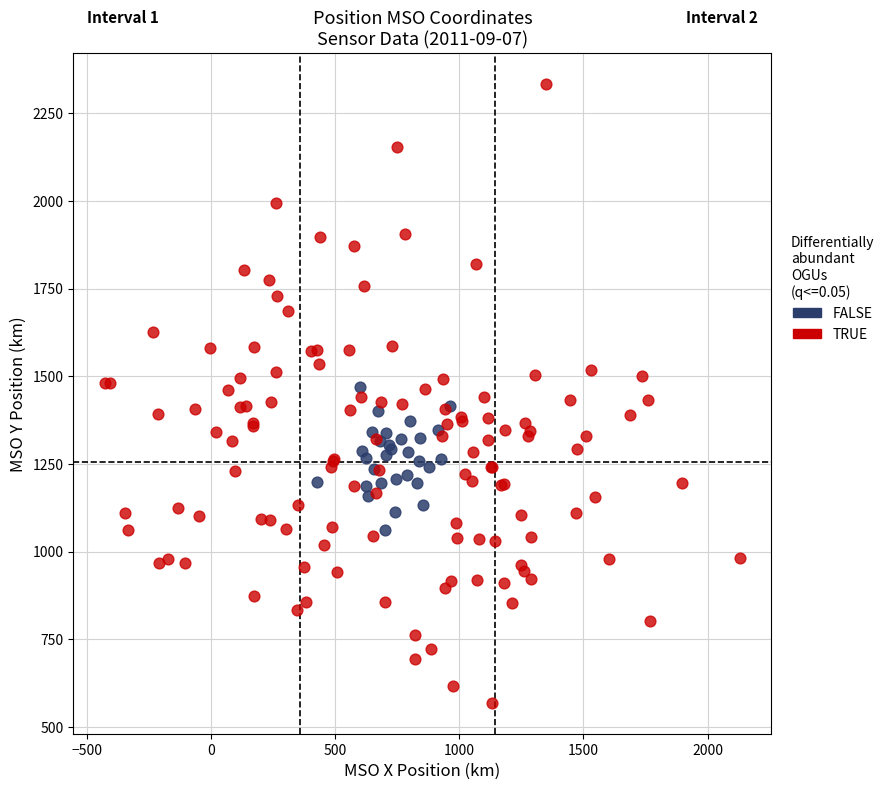

Which series has the widest spread of Y values?

TRUE